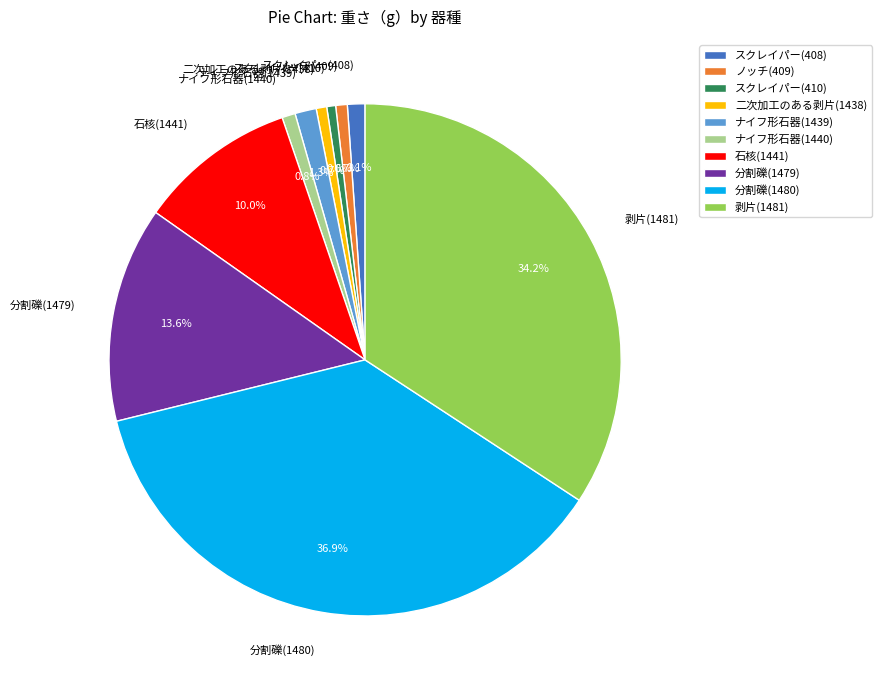

How many segments does this pie chart have?

10